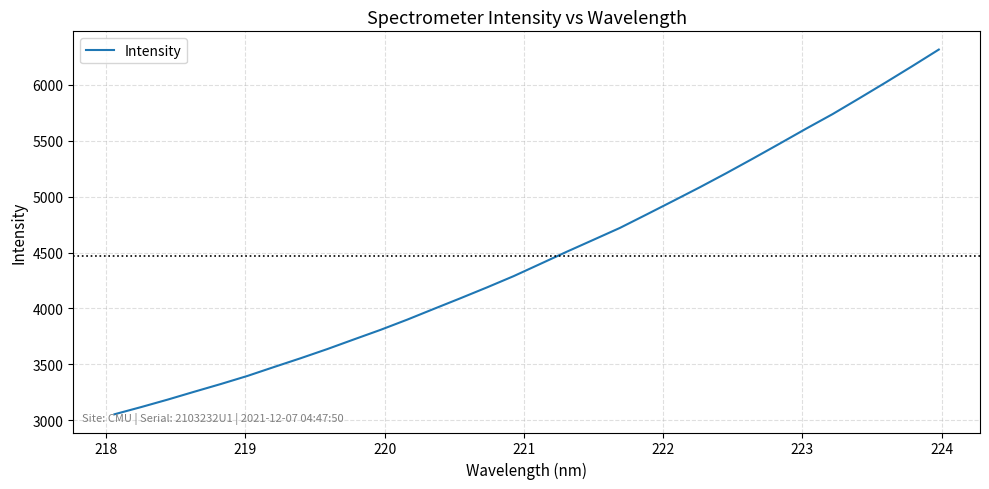

What is the greatest value displayed?

6316.6